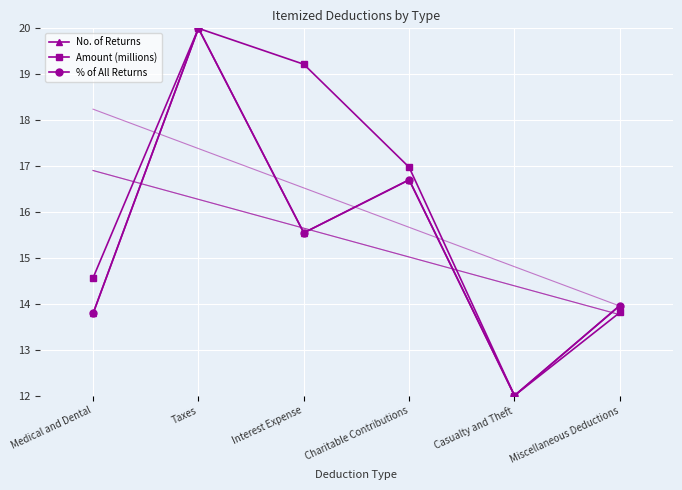

What is the label of the 5th point from the left?

Casualty and Theft